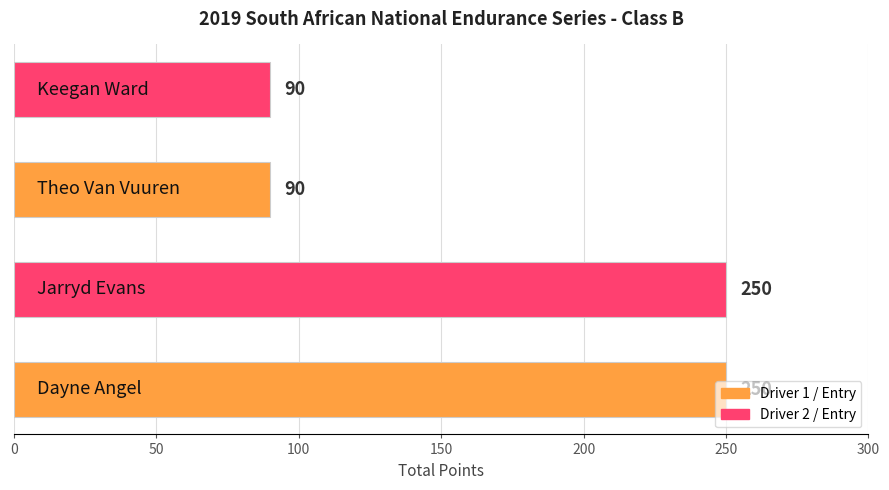

What is the difference between the second highest and second lowest values?

160